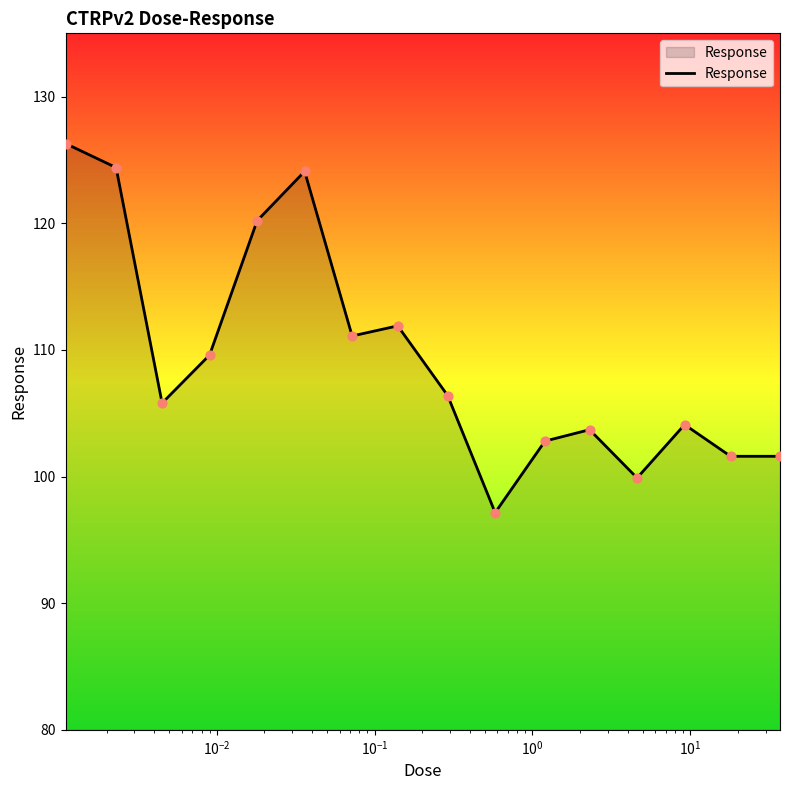

What is the minimum value shown in the chart?

97.2